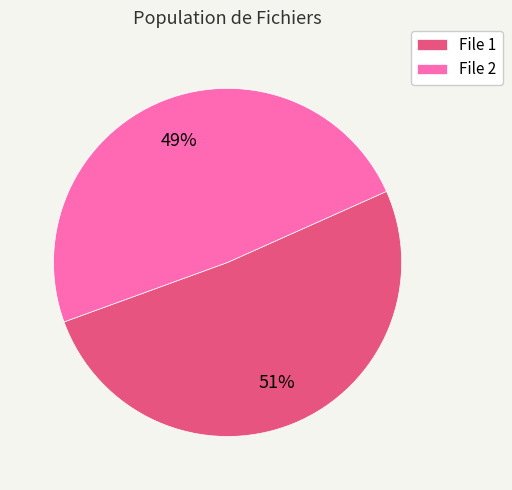

Is it true that File 1 is 51% of the pie?

True